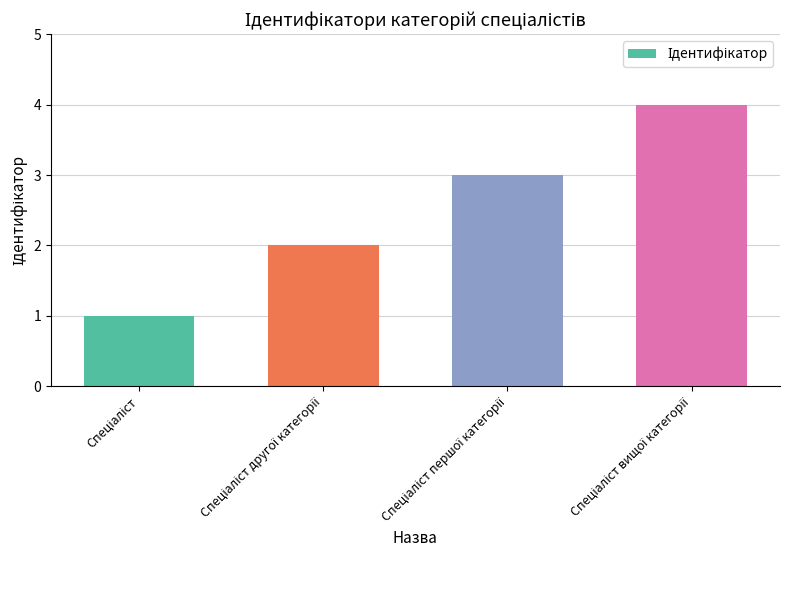

What is the maximum value shown in the chart?

4